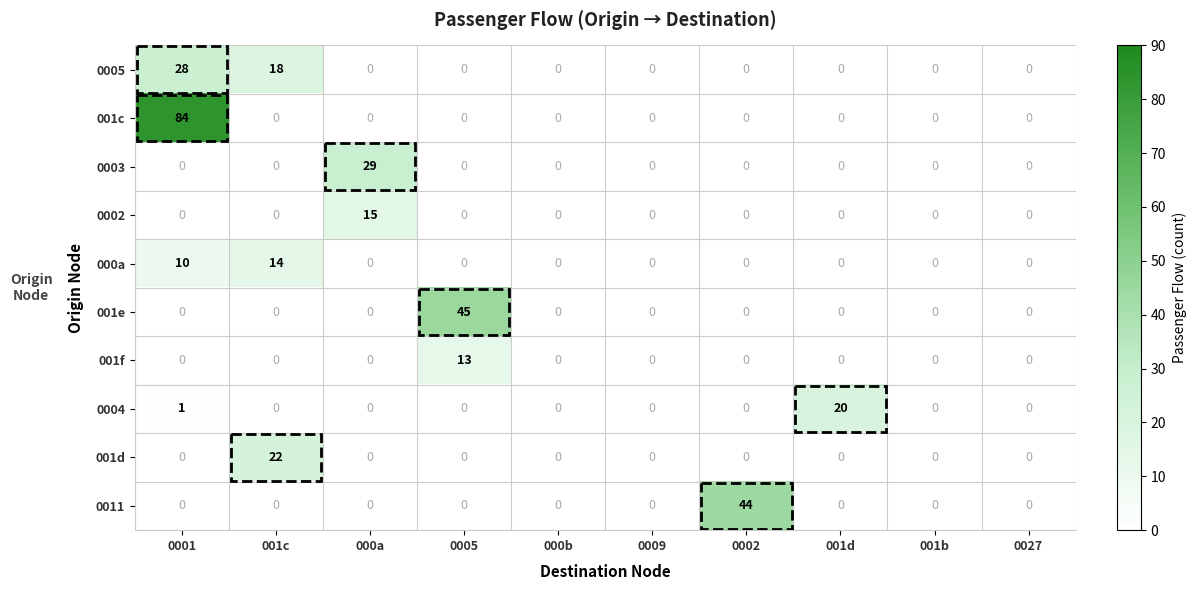

What is the sum of all 001c values?

84